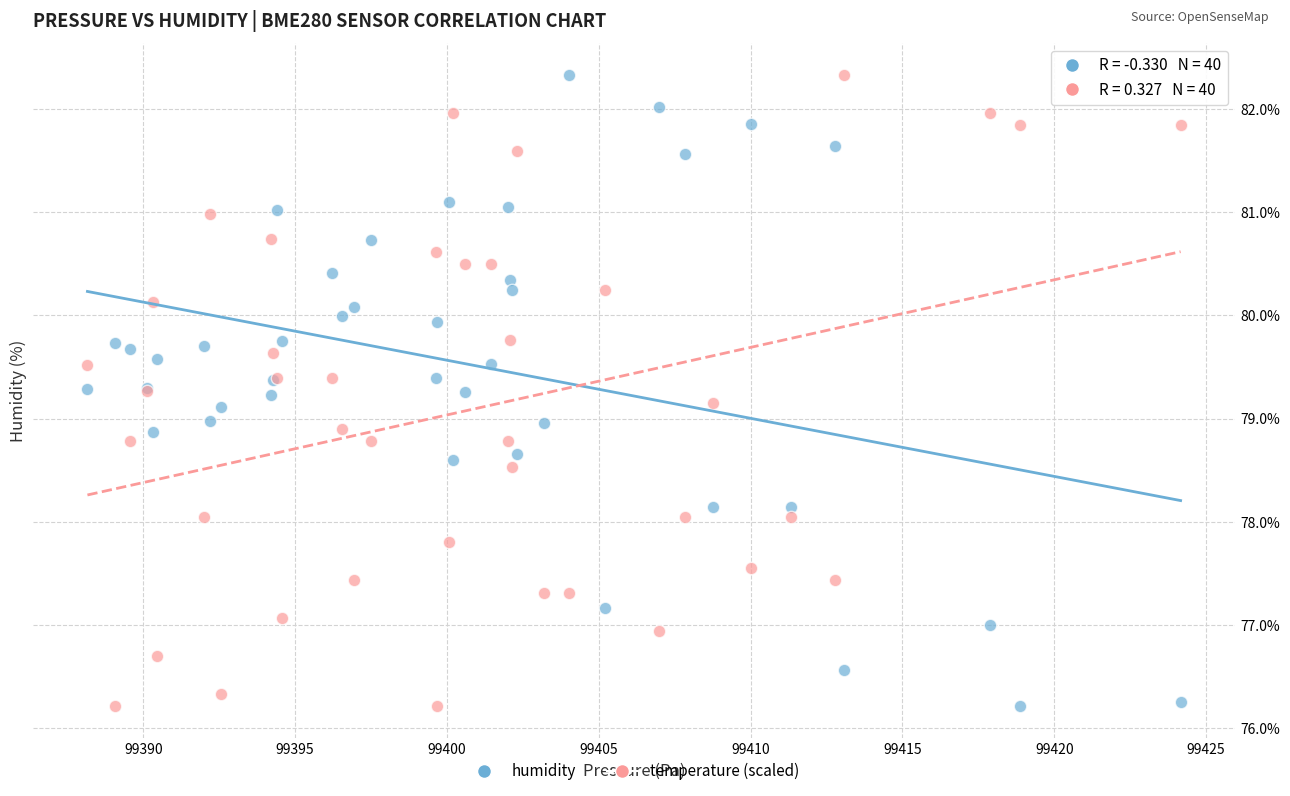

What is the X range (max minus min) for the scatter plot?

36.0